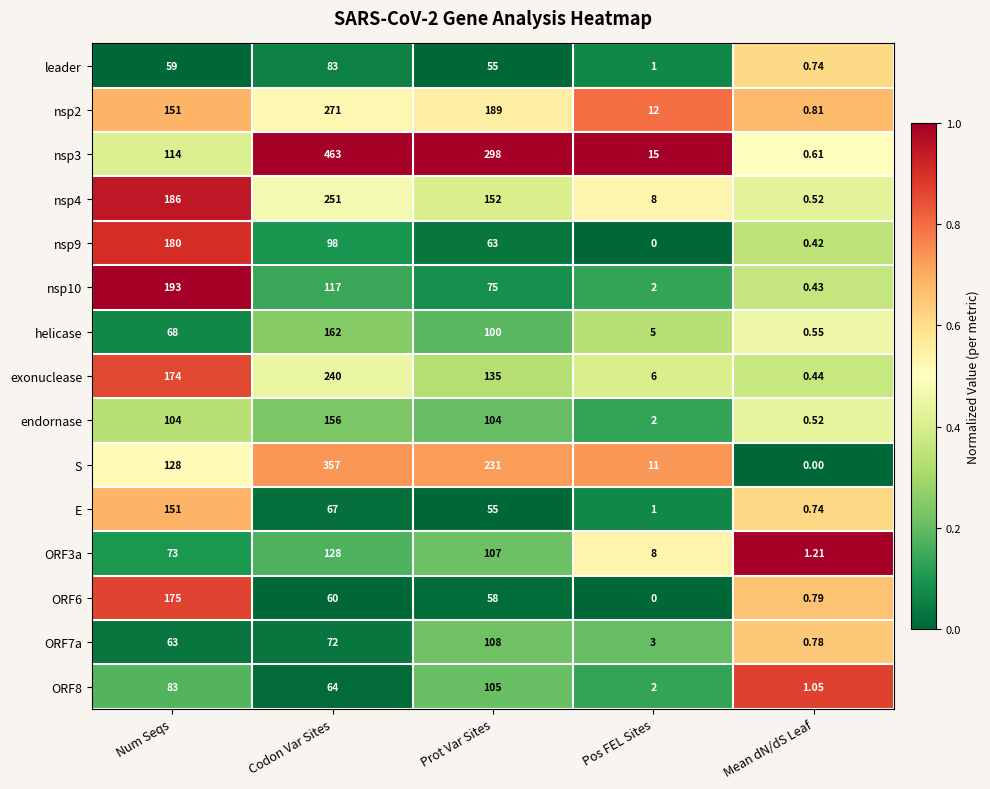

How many data points does each series have?

5